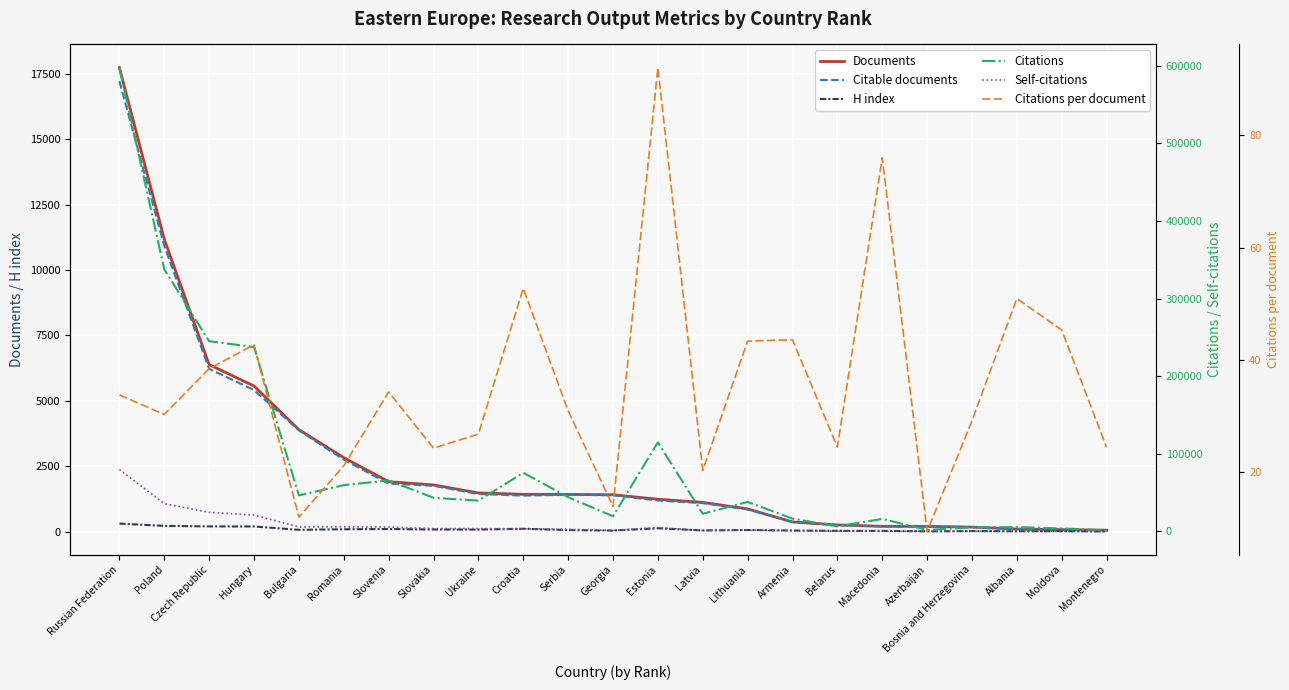

What is the label of the 10th point from the right?

Latvia